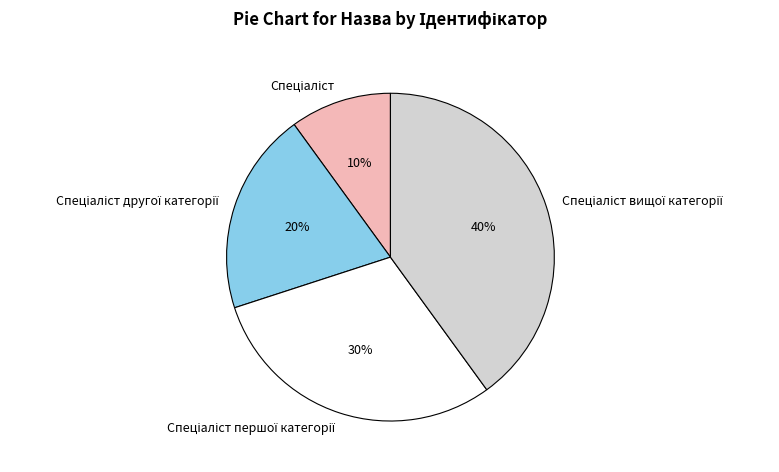

To the nearest percent, what is the average slice percentage?

25%